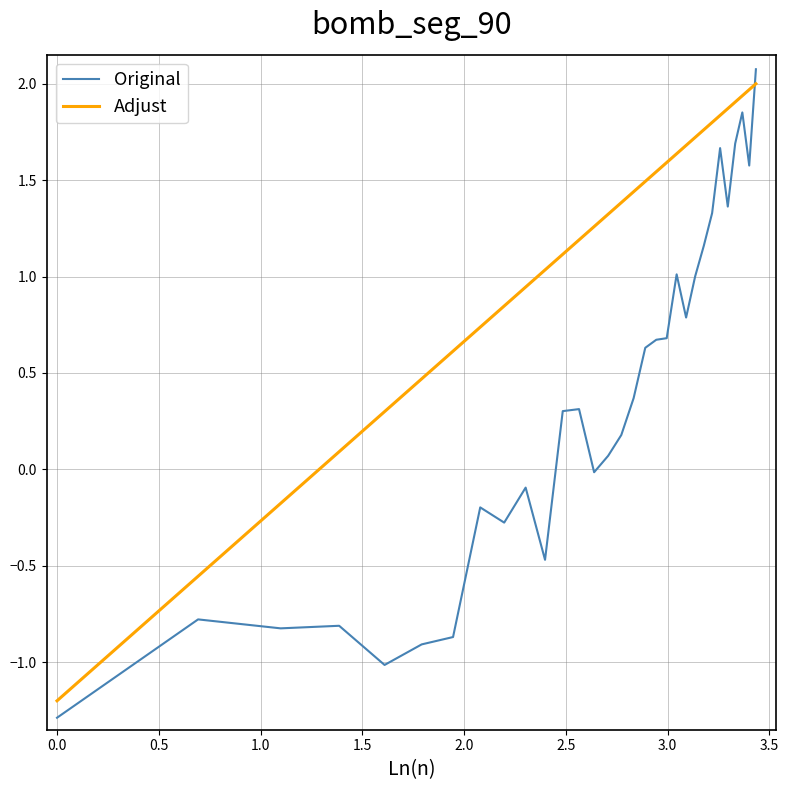

What are all the series names shown in the legend?

Original, Adjust